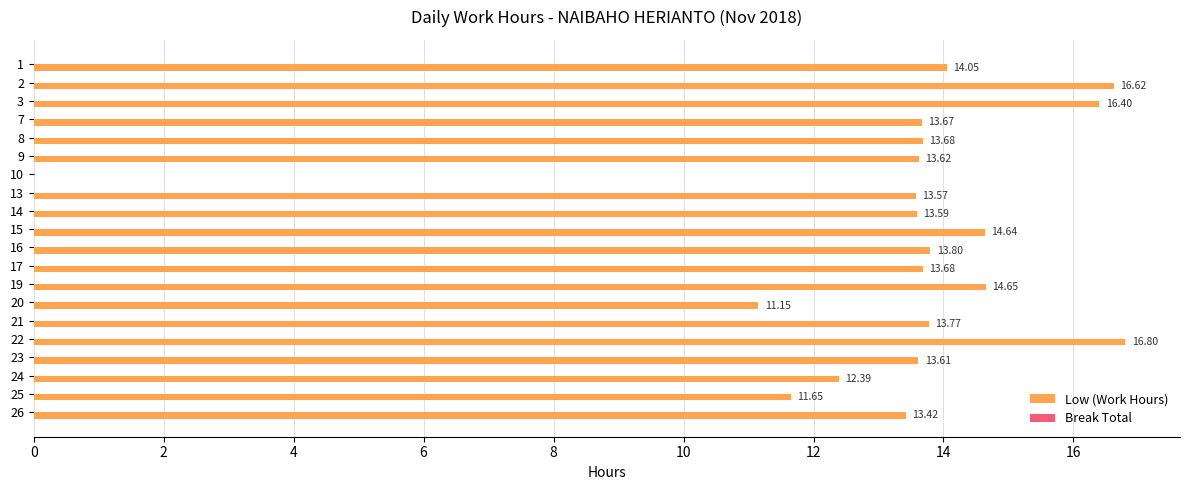

What is the sum of the values at 20 and 15?

25.8